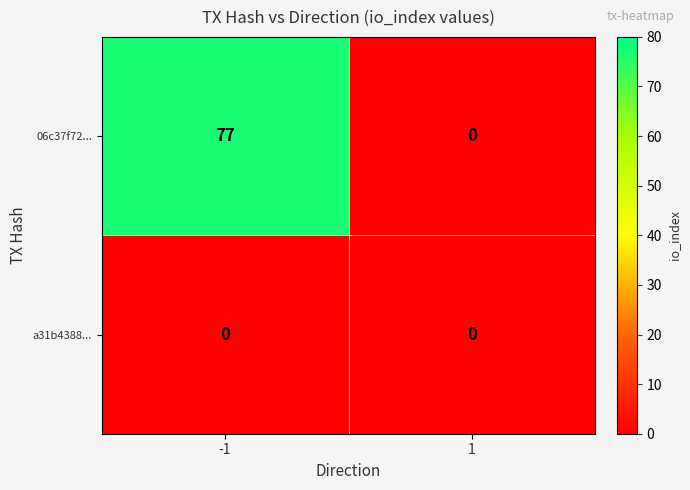

What is the total value across all series at -1?

77